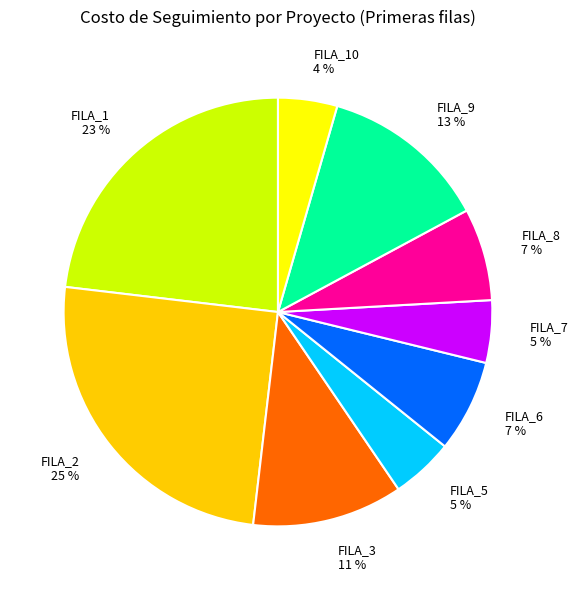

To the nearest percent, what is the difference between the largest and smallest slice percentages?

21%